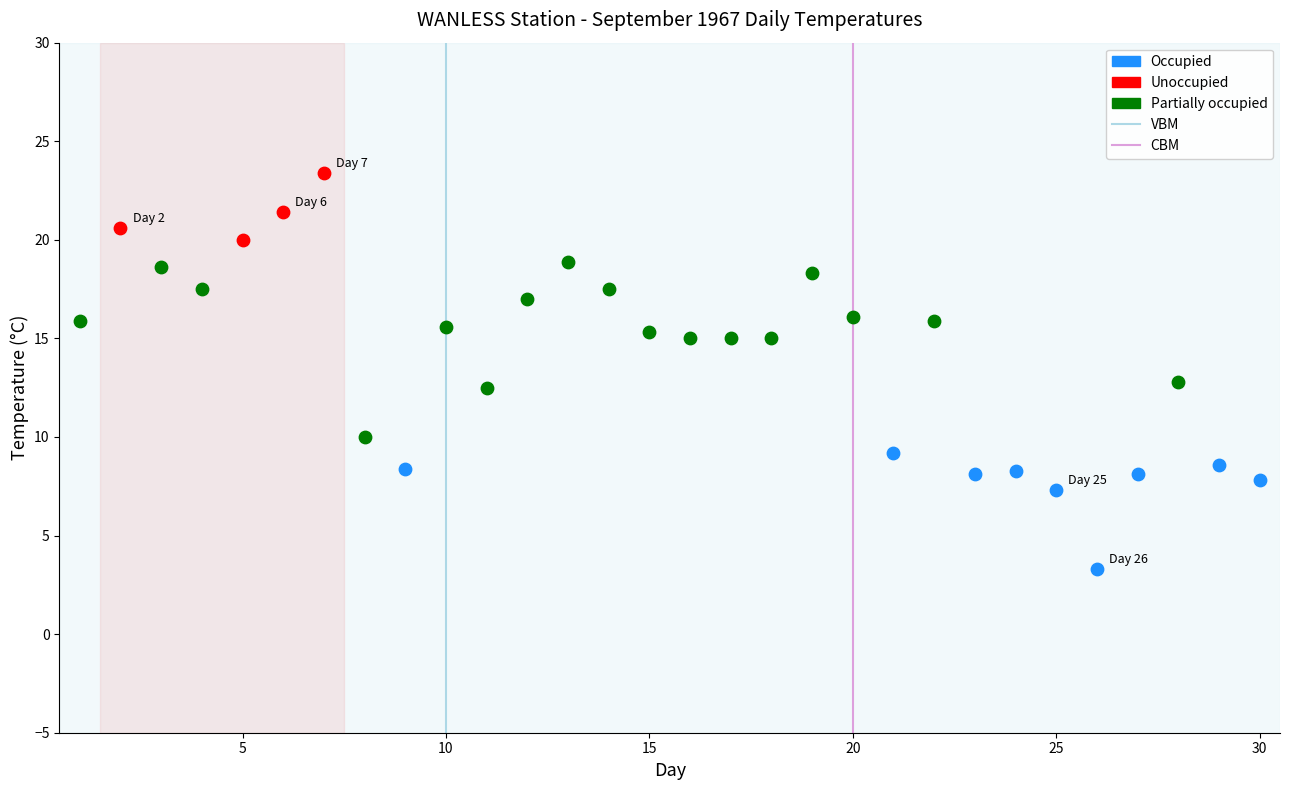

Which series has the largest Y range (max minus min)?

Partially occupied